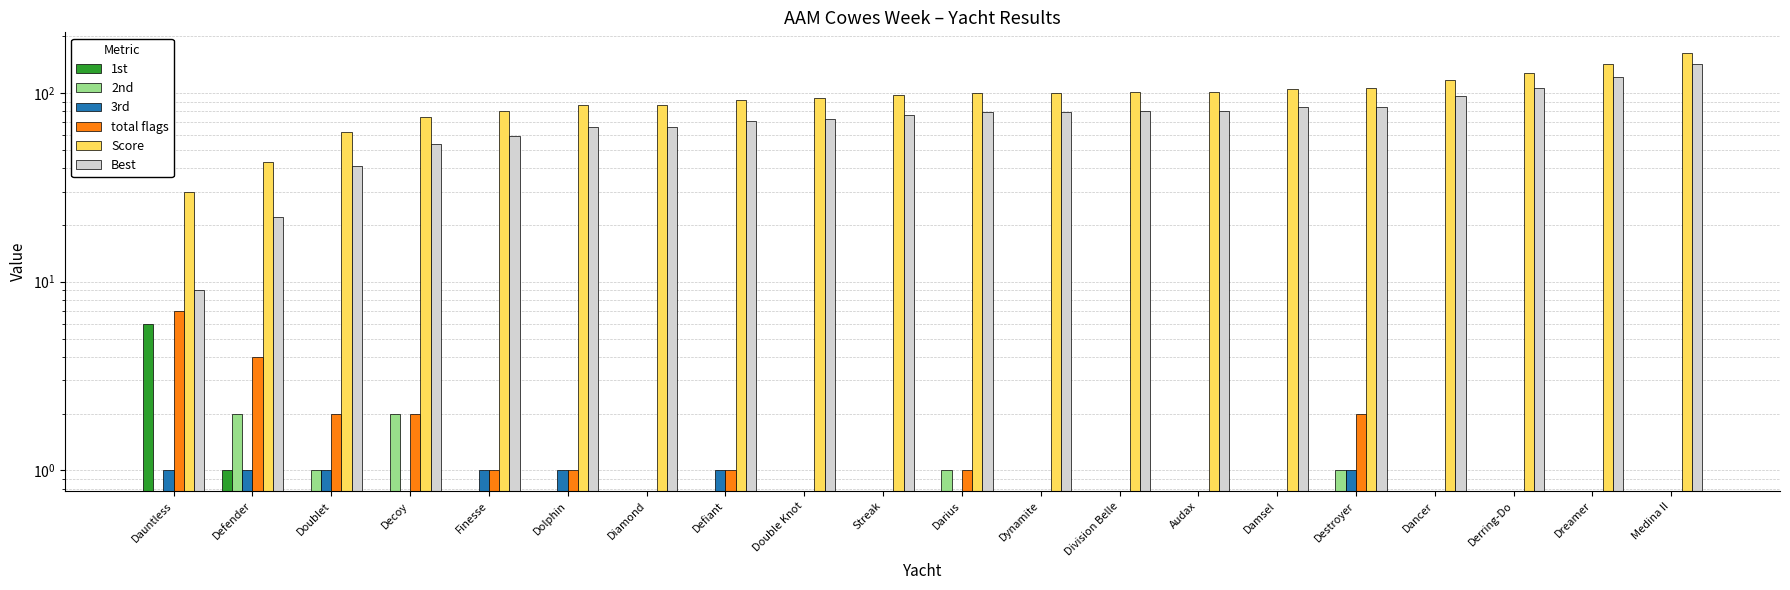

Reading right to left, what are all the values shown in this chart?

1st: Medina II=0	Dreamer=0	Derring-Do=0	Dancer=0	Destroyer=0	Damsel=0	Audax=0	Division Belle=0	Dynamite=0	Darius=0	Streak=0	Double Knot=0	Defiant=0	Diamond=0	Dolphin=0	Finesse=0	Decoy=0	Doublet=0	Defender=1	Dauntless=6
2nd: Medina II=0	Dreamer=0	Derring-Do=0	Dancer=0	Destroyer=1	Damsel=0	Audax=0	Division Belle=0	Dynamite=0	Darius=1	Streak=0	Double Knot=0	Defiant=0	Diamond=0	Dolphin=0	Finesse=0	Decoy=2	Doublet=1	Defender=2	Dauntless=0
3rd: Medina II=0	Dreamer=0	Derring-Do=0	Dancer=0	Destroyer=1	Damsel=0	Audax=0	Division Belle=0	Dynamite=0	Darius=0	Streak=0	Double Knot=0	Defiant=1	Diamond=0	Dolphin=1	Finesse=1	Decoy=0	Doublet=1	Defender=1	Dauntless=1
total flags: Medina II=0	Dreamer=0	Derring-Do=0	Dancer=0	Destroyer=2	Damsel=0	Audax=0	Division Belle=0	Dynamite=0	Darius=1	Streak=0	Double Knot=0	Defiant=1	Diamond=0	Dolphin=1	Finesse=1	Decoy=2	Doublet=2	Defender=4	Dauntless=7
Score: Medina II=163	Dreamer=143	Derring-Do=128	Dancer=118	Destroyer=106	Damsel=105	Audax=101	Division Belle=101	Dynamite=100	Darius=100	Streak=98	Double Knot=94	Defiant=92	Diamond=87	Dolphin=87	Finesse=80	Decoy=75	Doublet=62	Defender=43	Dauntless=30
Best: Medina II=142	Dreamer=122	Derring-Do=107	Dancer=97	Destroyer=85	Damsel=84	Audax=80	Division Belle=80	Dynamite=79	Darius=79	Streak=77	Double Knot=73	Defiant=71	Diamond=66	Dolphin=66	Finesse=59	Decoy=54	Doublet=41	Defender=22	Dauntless=9